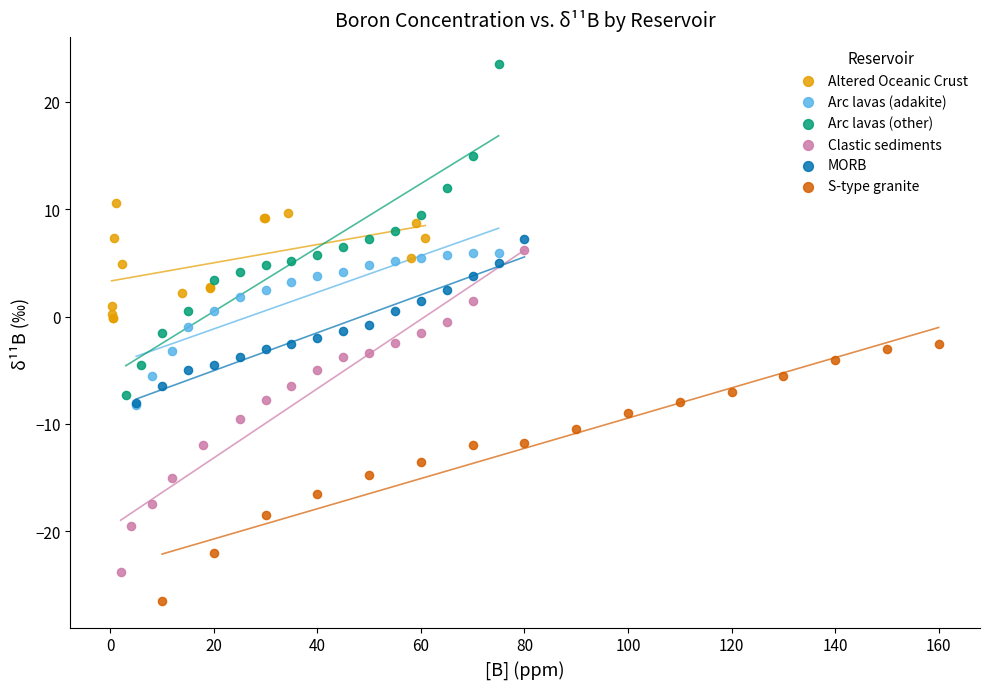

Which series has the widest spread of Y values?

Arc lavas (other)